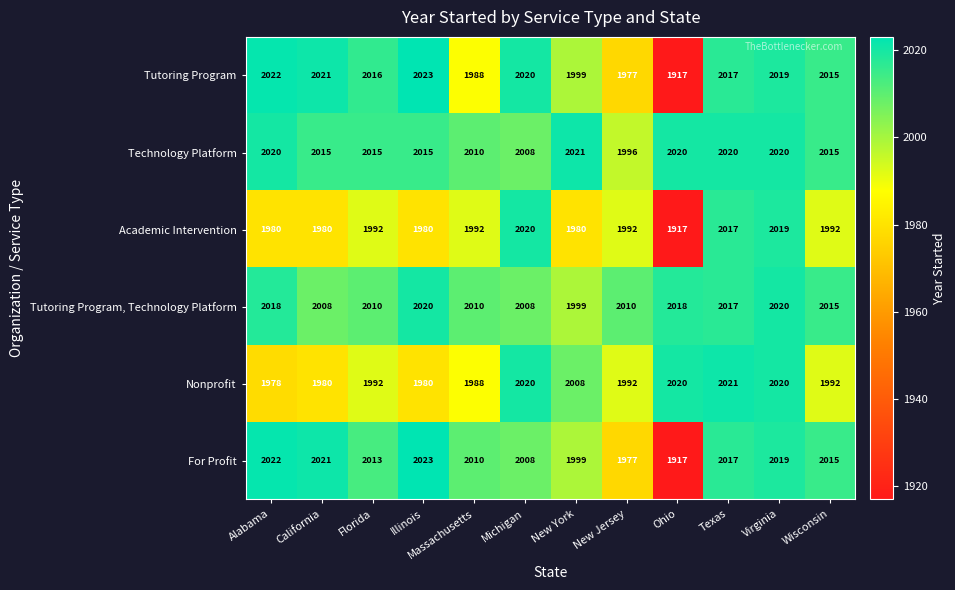

What is the total value across all series at Alabama?

12040